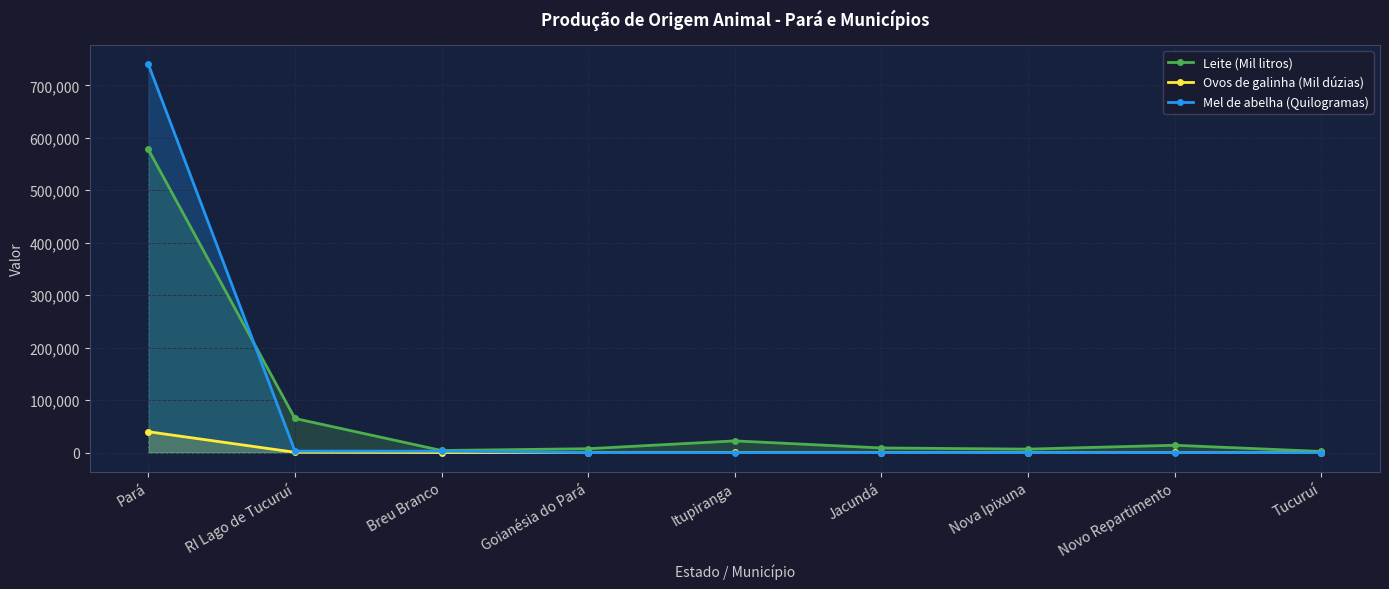

What are all the series names shown in the legend?

Leite (Mil litros), Ovos de galinha (Mil dúzias), Mel de abelha (Quilogramas)